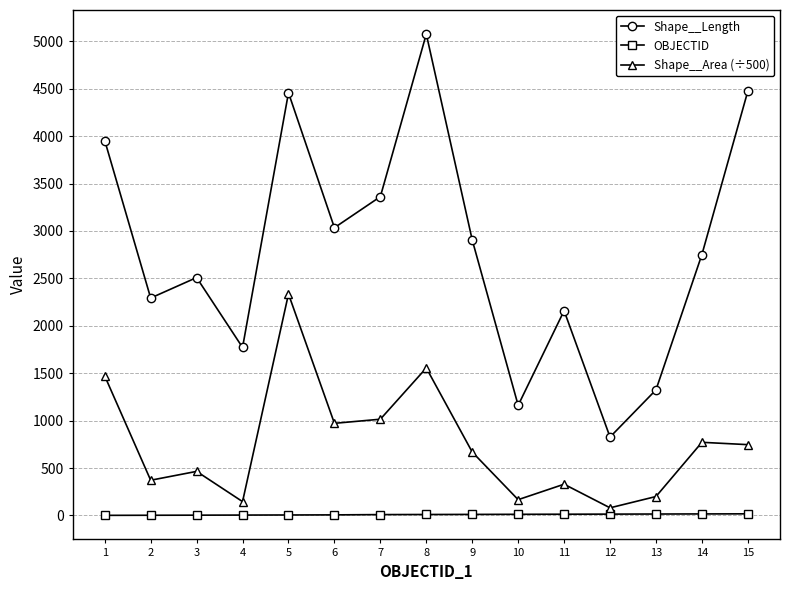

At which category does the chart reach its peak across all series?

8